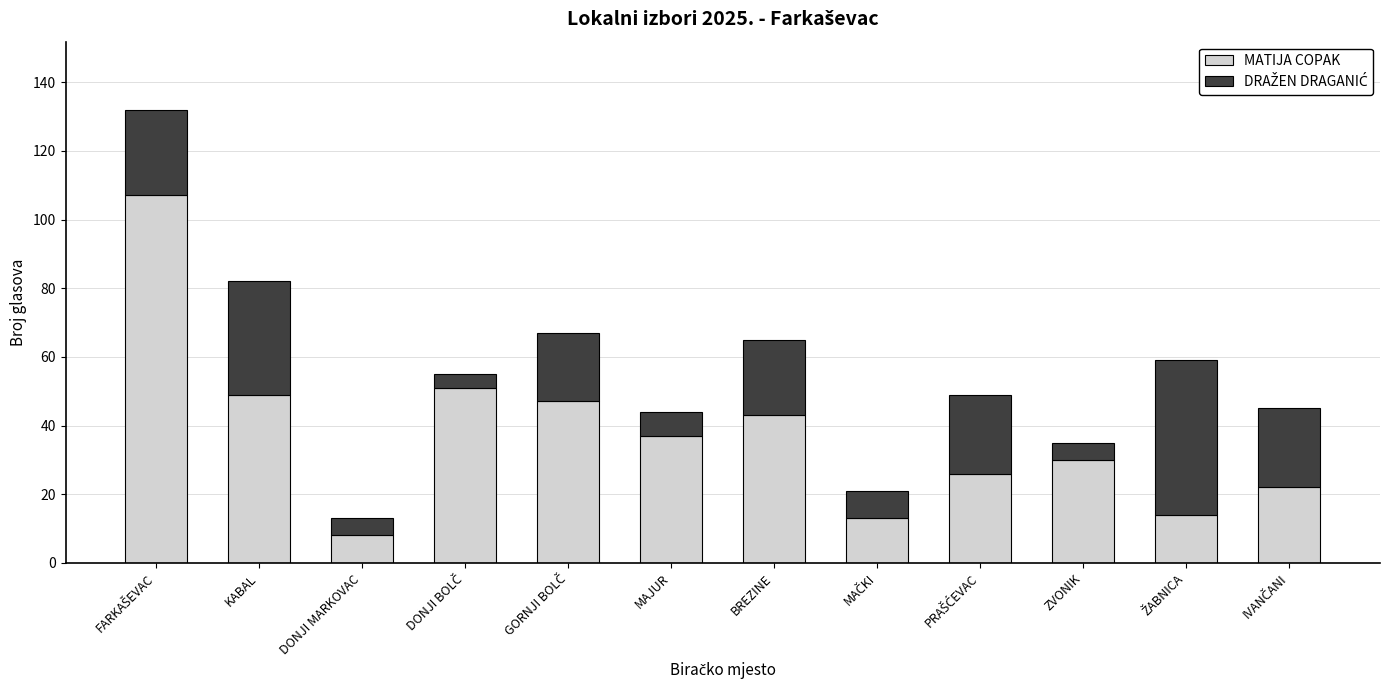

At which label does MATIJA COPAK reach its minimum?

DONJI MARKOVAC